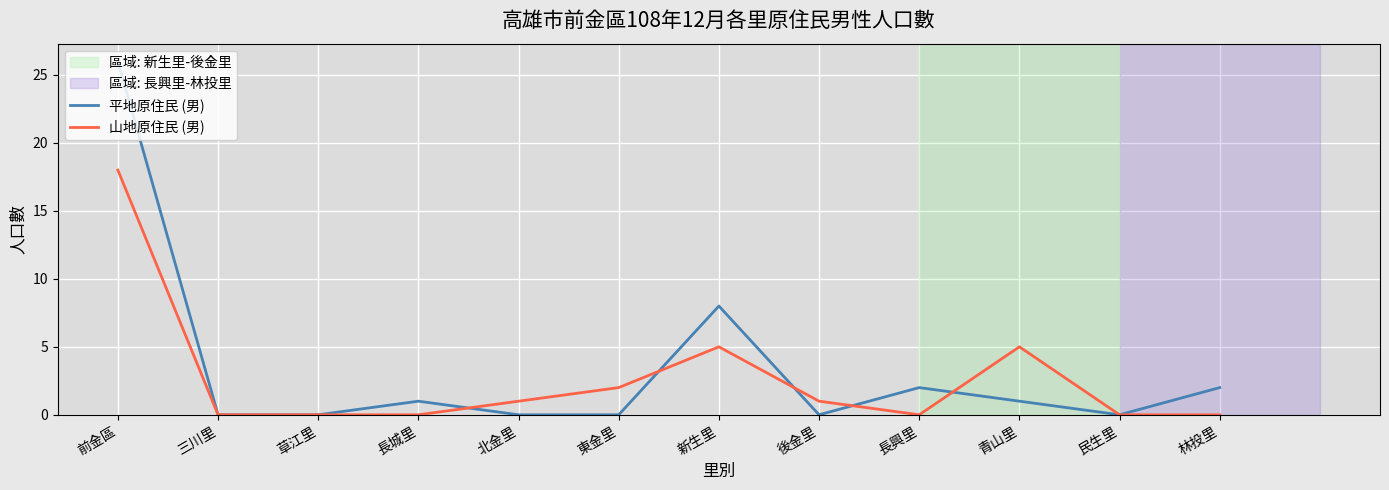

Is it true that 山地原住民 (男) equals 0 at 北金里?

False